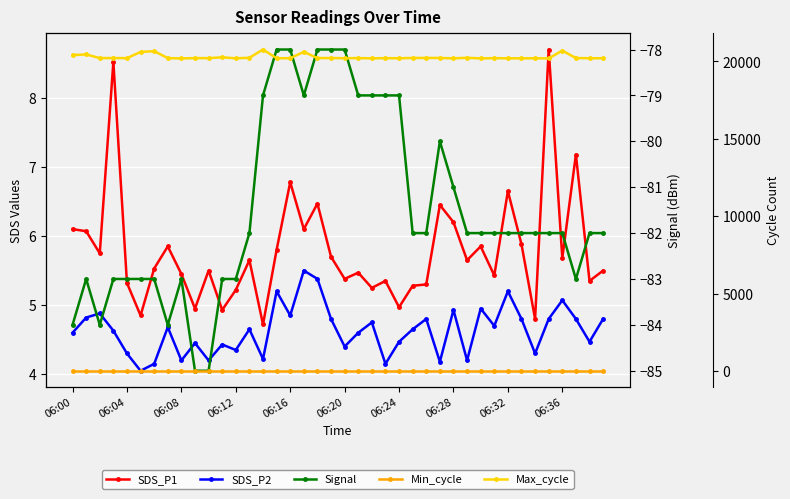

What is the lowest value of the SDS_P2 series?

4.0